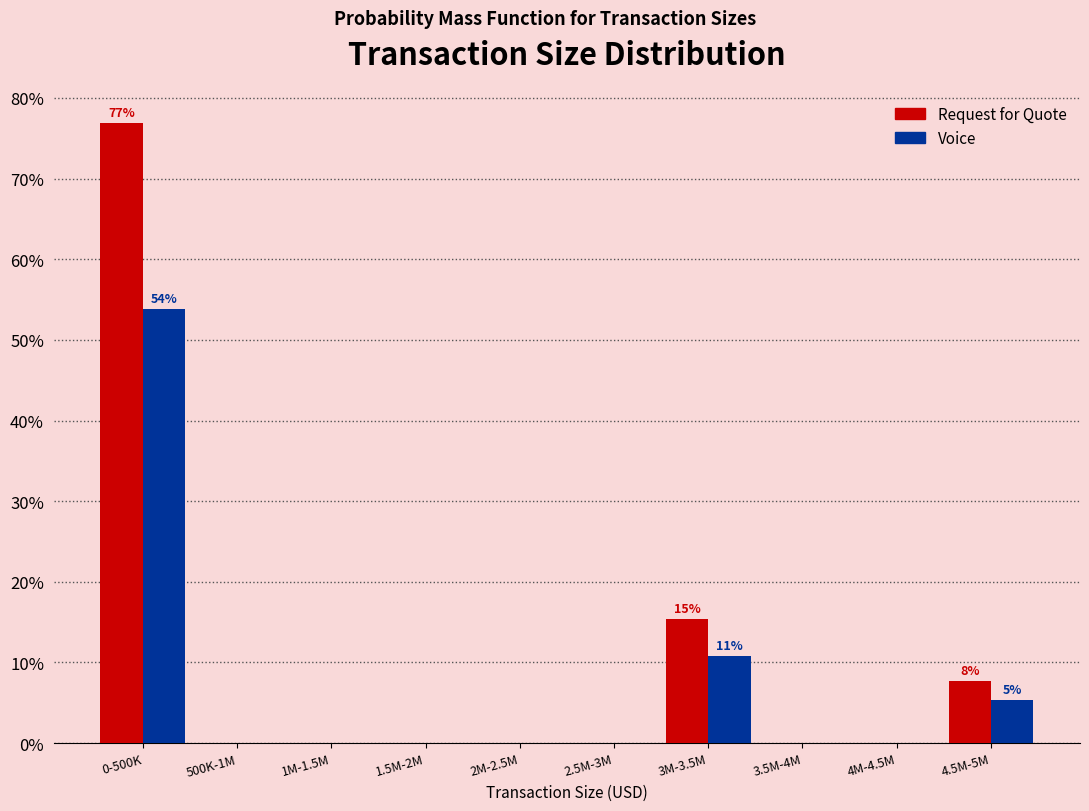

Reading left to right, list all the values displayed in this chart.

Request for Quote: 0-500K=76.9	500K-1M=0.0	1M-1.5M=0.0	1.5M-2M=0.0	2M-2.5M=0.0	2.5M-3M=0.0	3M-3.5M=15.4	3.5M-4M=0.0	4M-4.5M=0.0	4.5M-5M=7.7
Voice: 0-500K=53.8	500K-1M=0.0	1M-1.5M=0.0	1.5M-2M=0.0	2M-2.5M=0.0	2.5M-3M=0.0	3M-3.5M=10.8	3.5M-4M=0.0	4M-4.5M=0.0	4.5M-5M=5.4